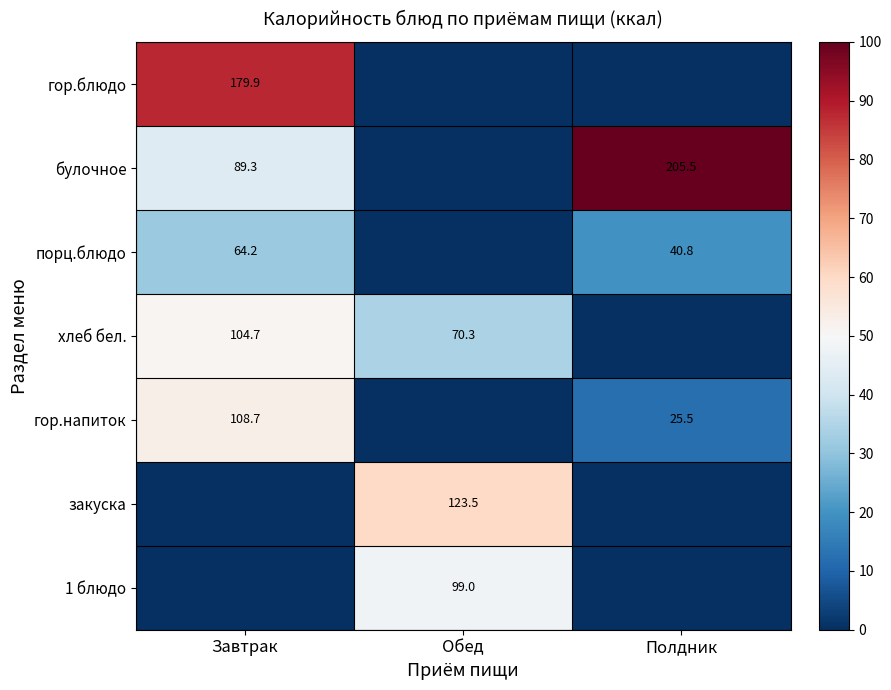

True or false: порц.блюдо has a value of 64.2 at Завтрак.

True